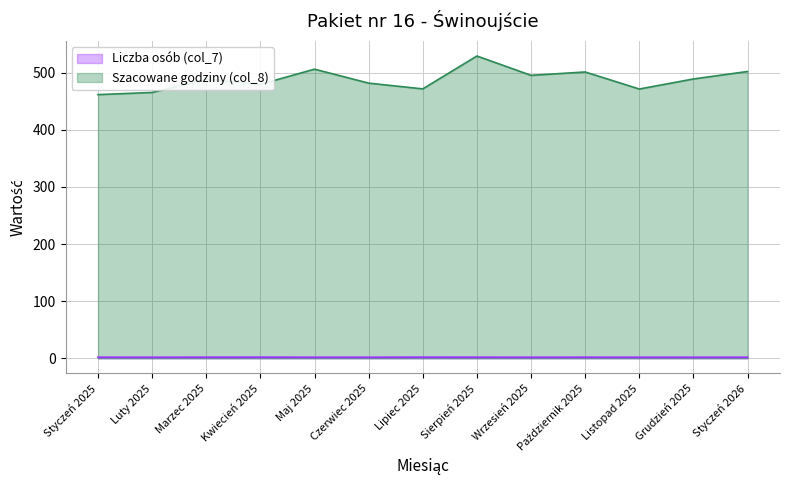

Rank the series by their average value, from lowest to highest.

Liczba osób (col_7), Szacowane godziny (col_8)